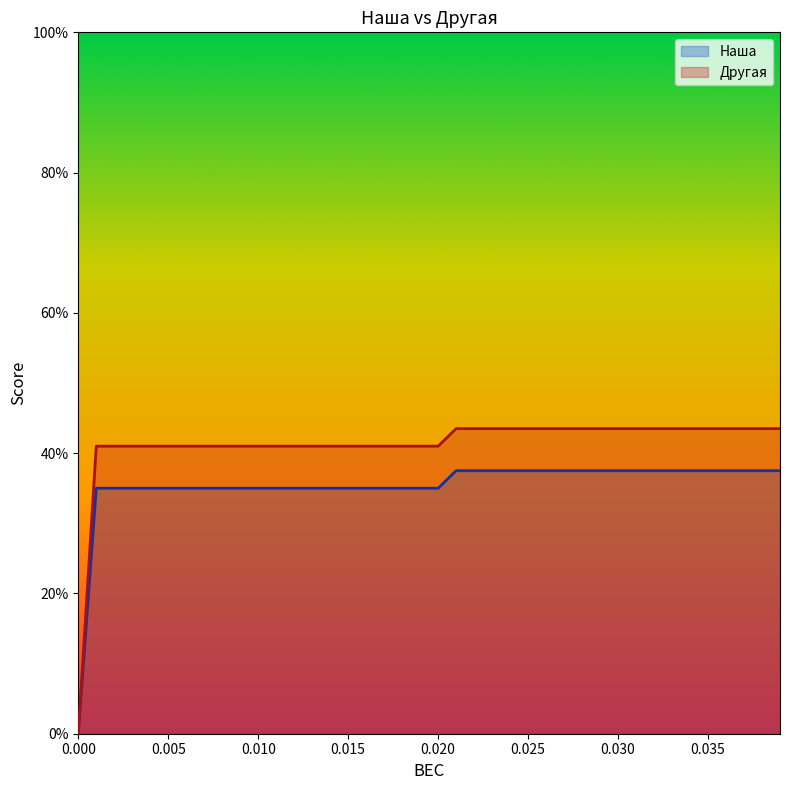

What position from the left is 0.017?

18